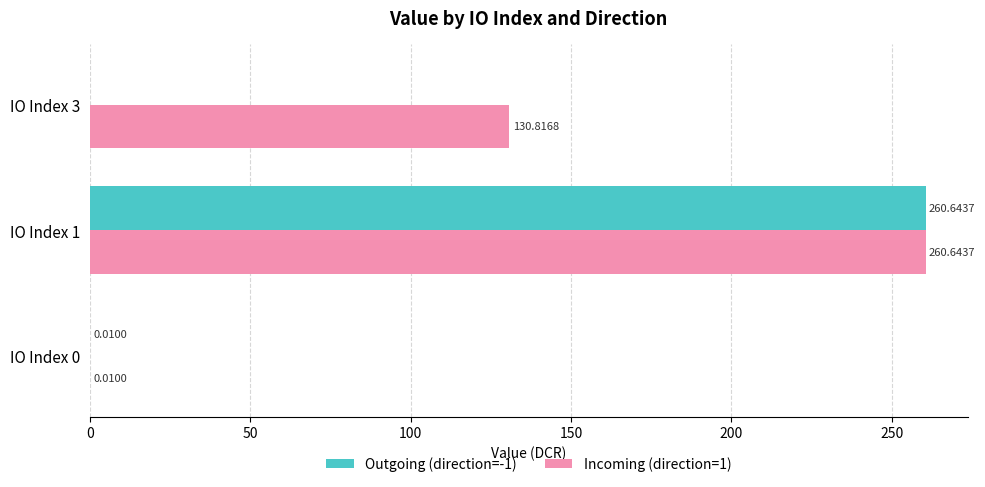

Which series changed the most between IO Index 1 and IO Index 3?

Outgoing (direction=-1)